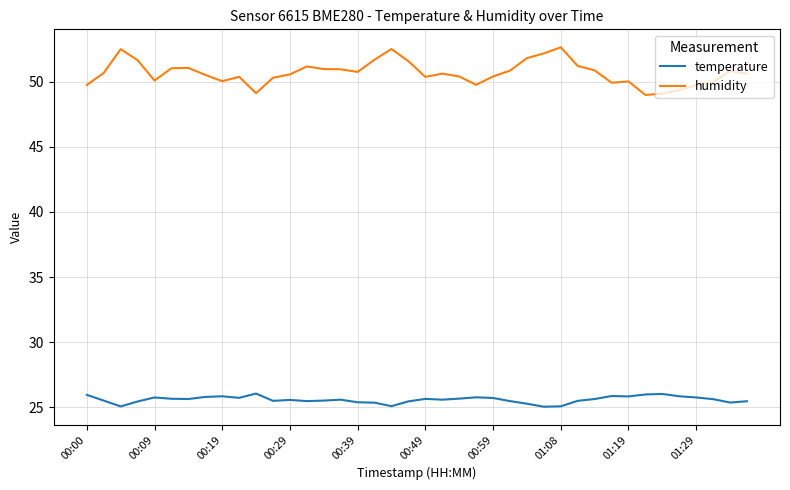

What is the maximum value for temperature?

26.1